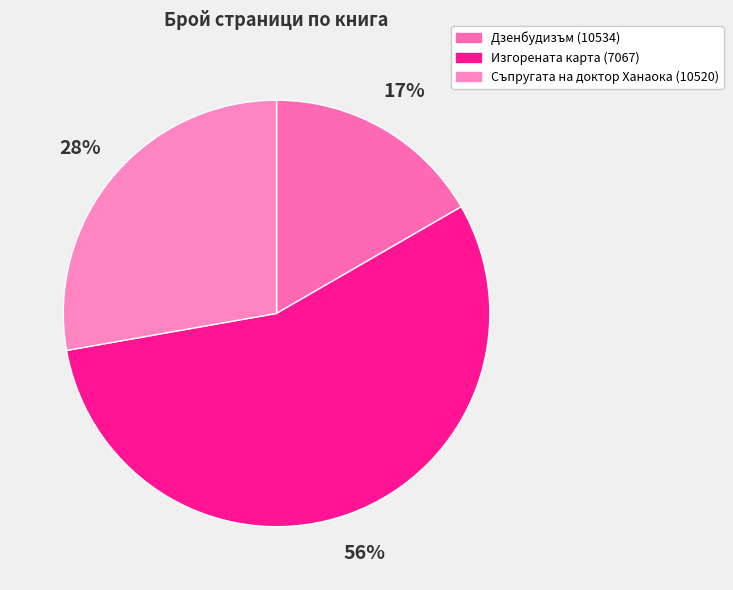

How many segments does this pie chart have?

3